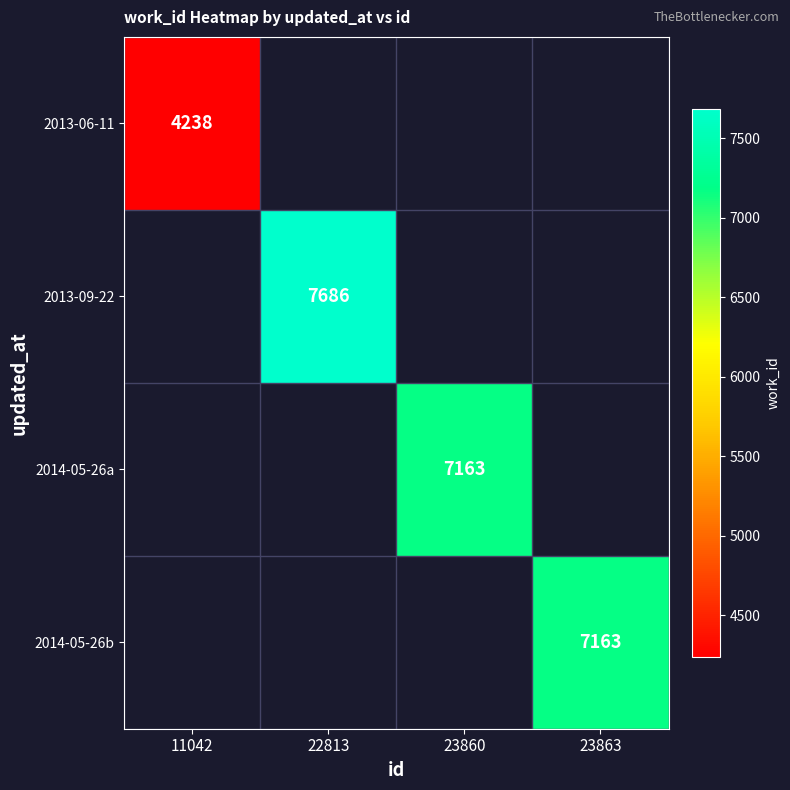

How many data points does each series have?

4